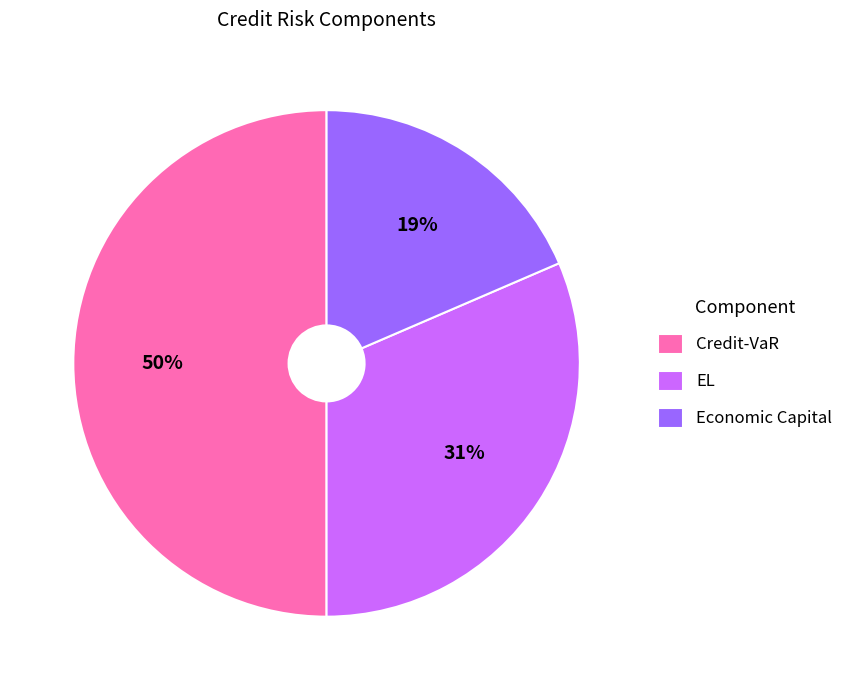

Rank the categories by value from lowest to highest.

Economic Capital, EL, Credit-VaR